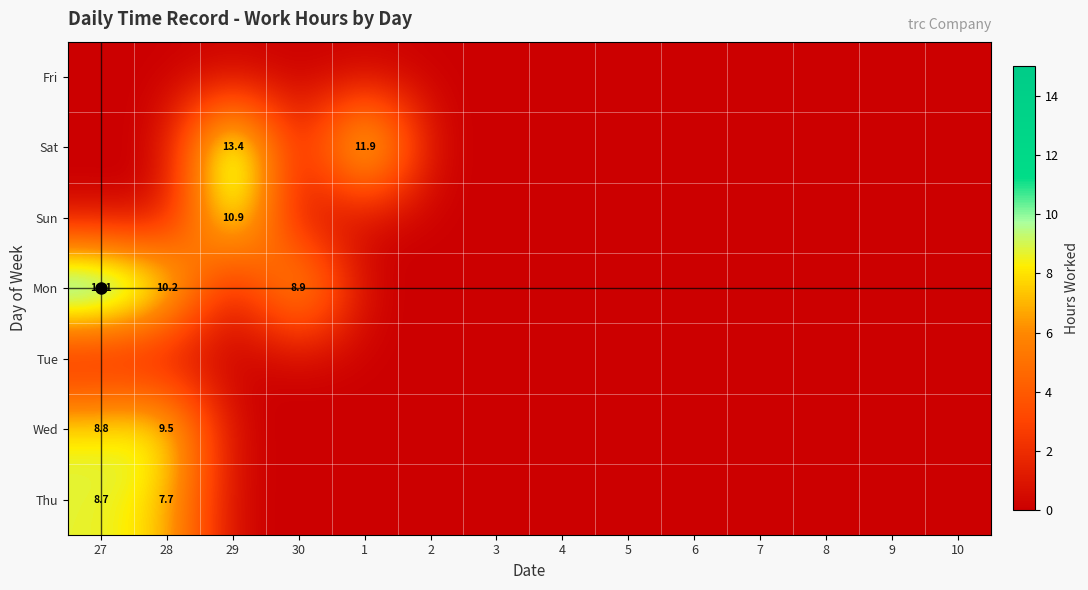

True or false: Sun has a value of 10.9 at 29.

True